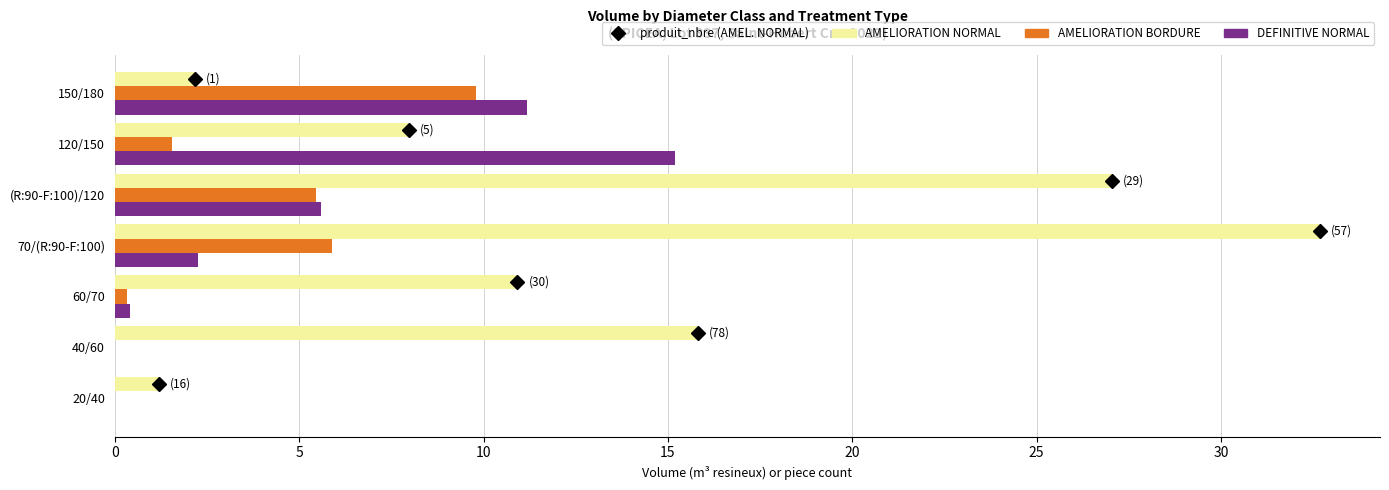

What is the total value across all series at 120/150?

24.7